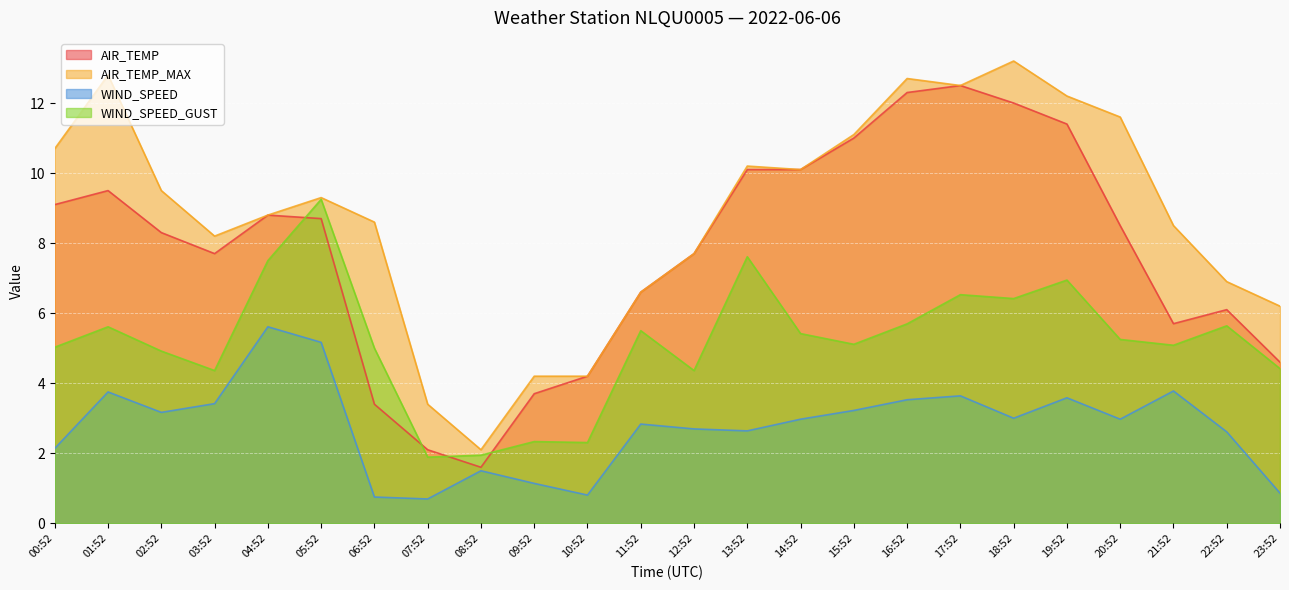

What is the sum of all AIR_TEMP values?

185.7